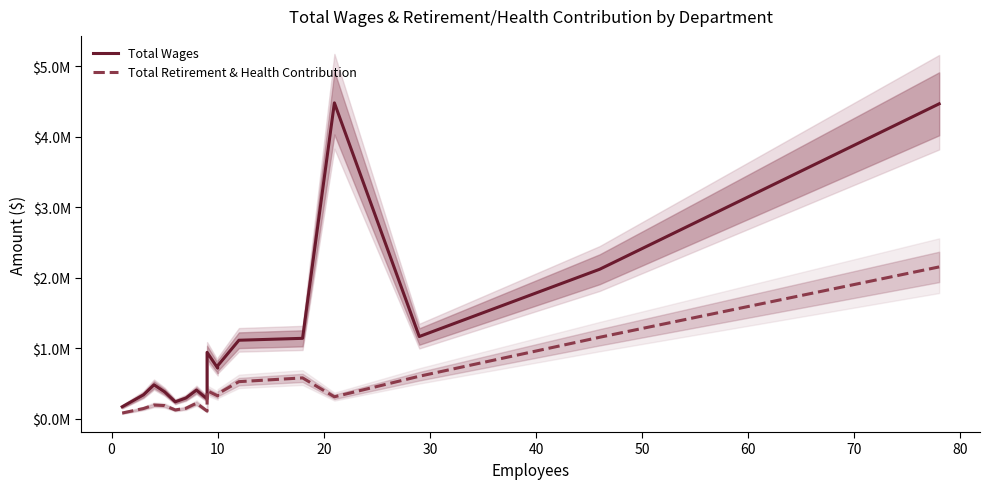

Rank the series by their maximum value, from highest to lowest.

Total Wages, Total Retirement & Health Contribution